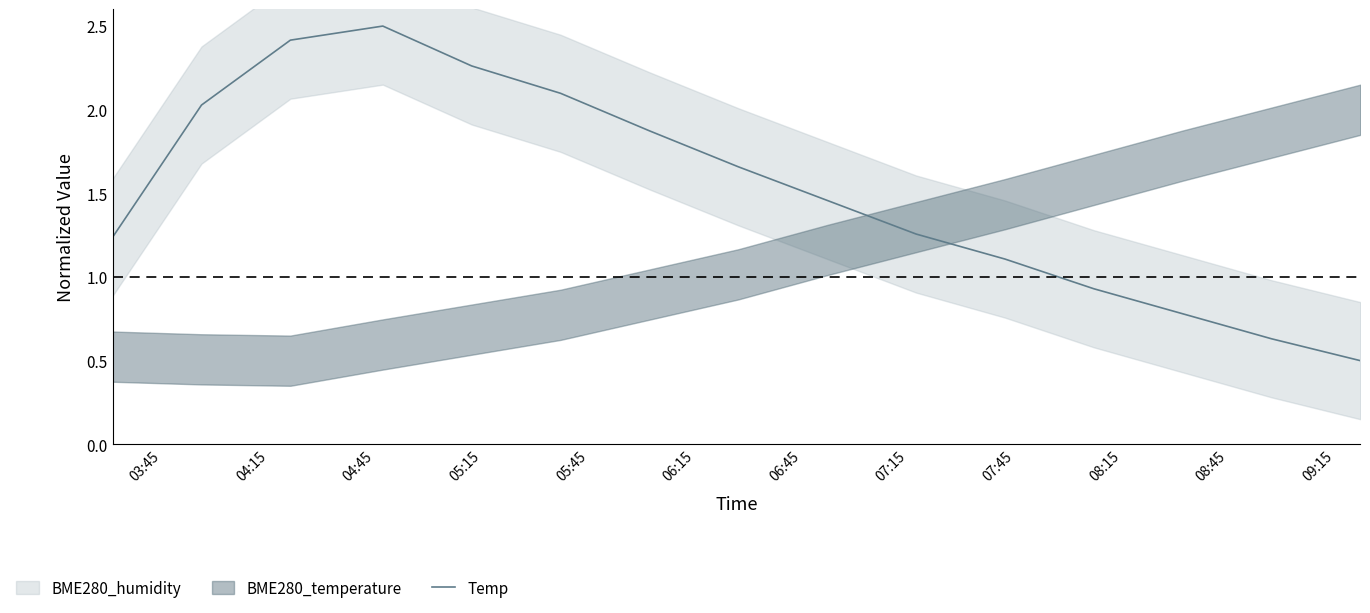

The chart shows a value of 0.2 at 08:45. True or false?

False